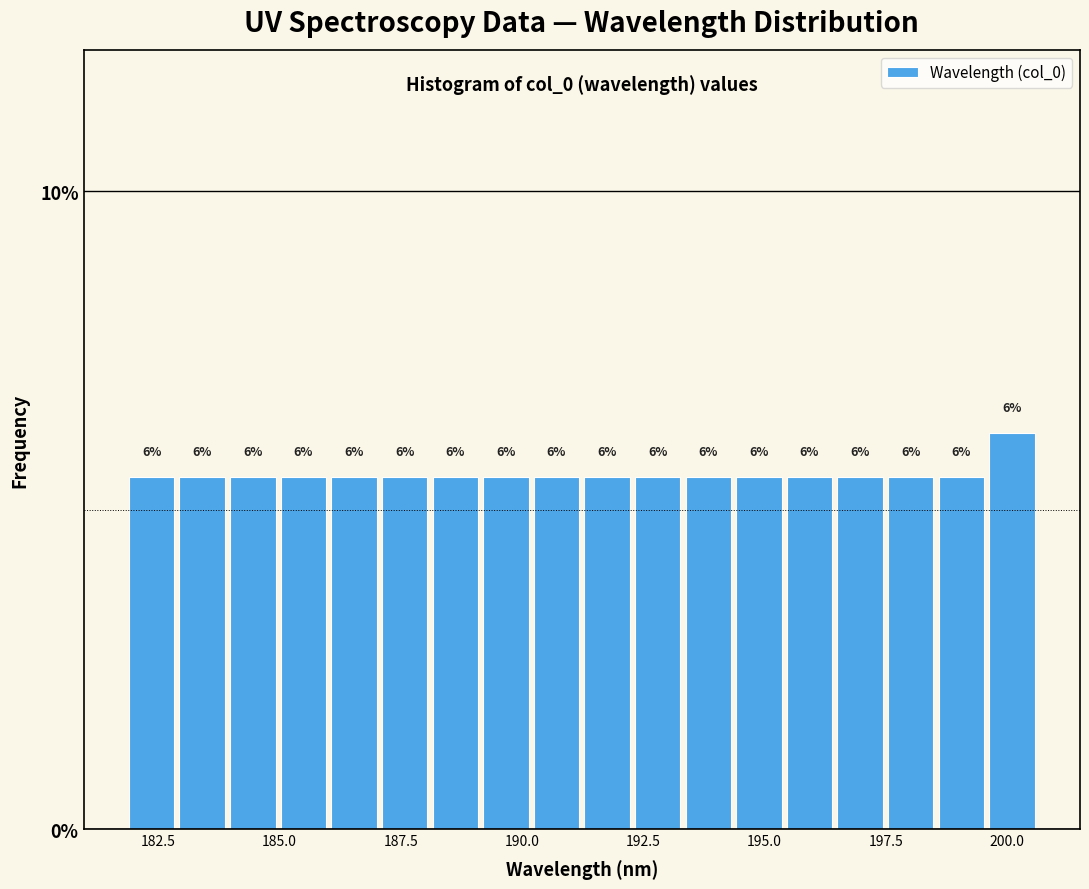

Around what value on the x-axis is the tallest bar? Give the approximate position of its centre, as read against the axis.

200.0